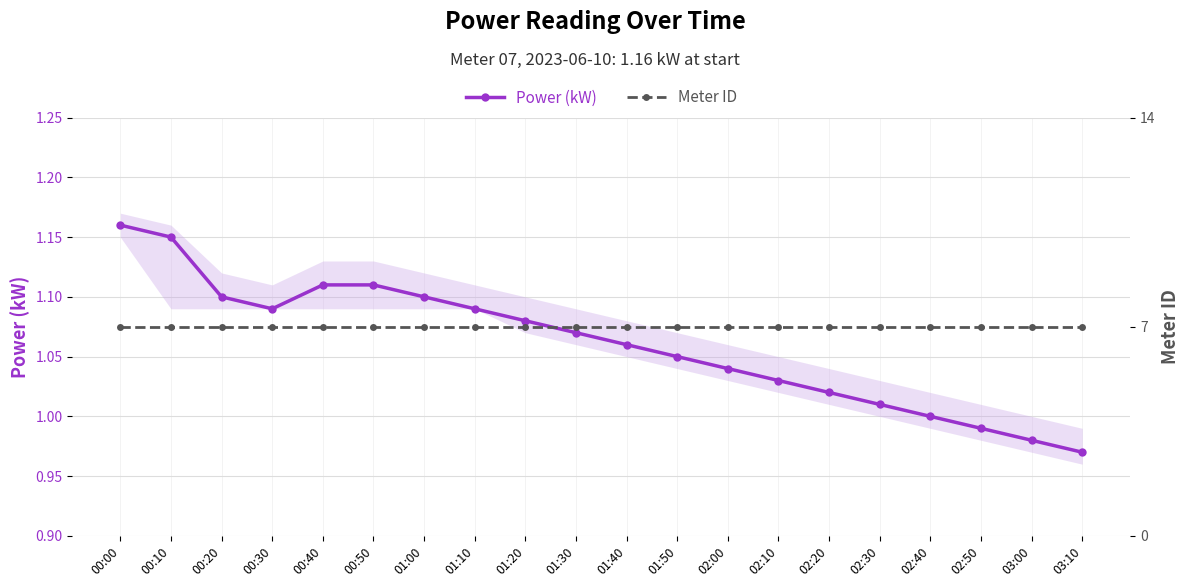

Rank the categories by Power (kW) value from highest to lowest.

00:00, 00:10, 00:40, 00:50, 00:20, 01:00, 00:30, 01:10, 01:20, 01:30, 01:40, 01:50, 02:00, 02:10, 02:20, 02:30, 02:40, 02:50, 03:00, 03:10